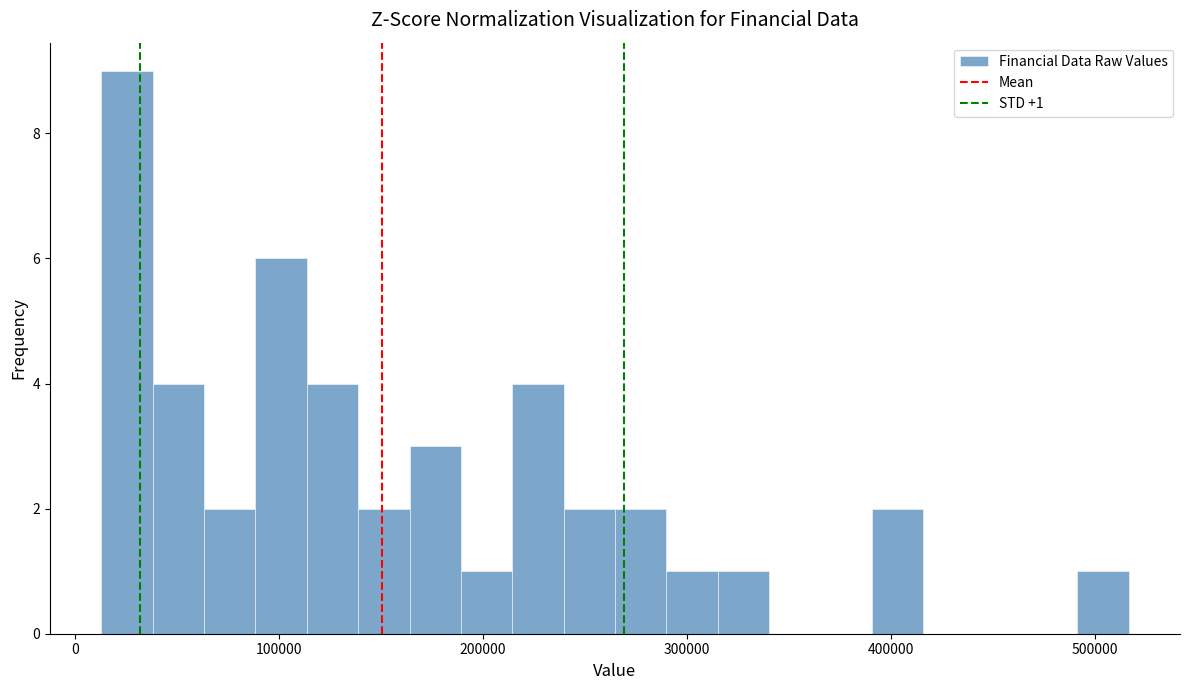

Around what value on the x-axis is the tallest bar? Give the approximate position of its centre, as read against the axis.

30000